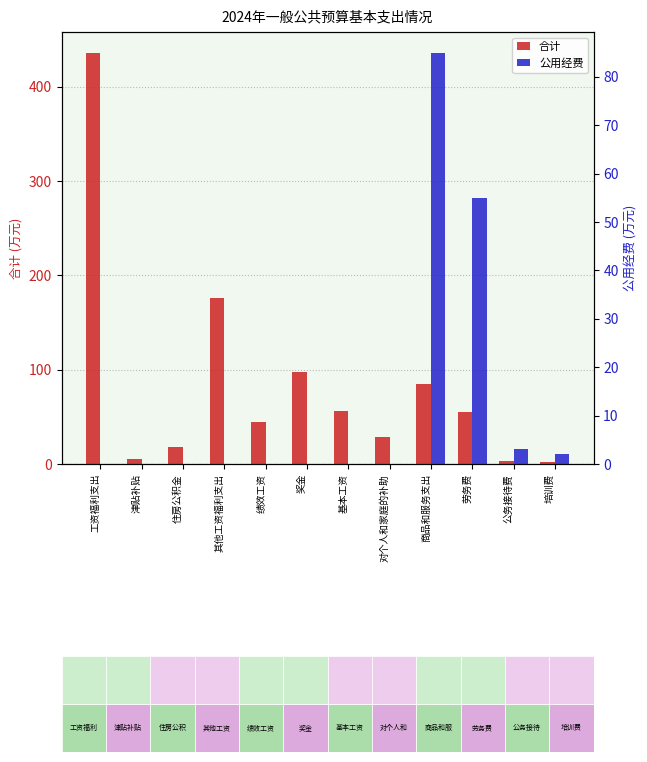

At 对个人和家庭的补助, list the series in order from smallest to largest.

公用经费, 合计